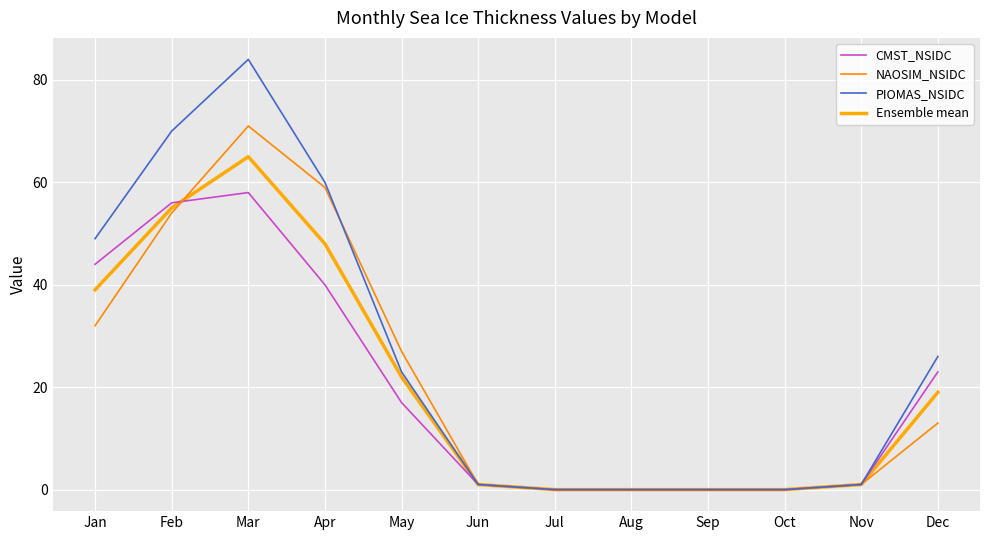

True or false: NAOSIM_NSIDC has more than 2 interior local peaks.

False